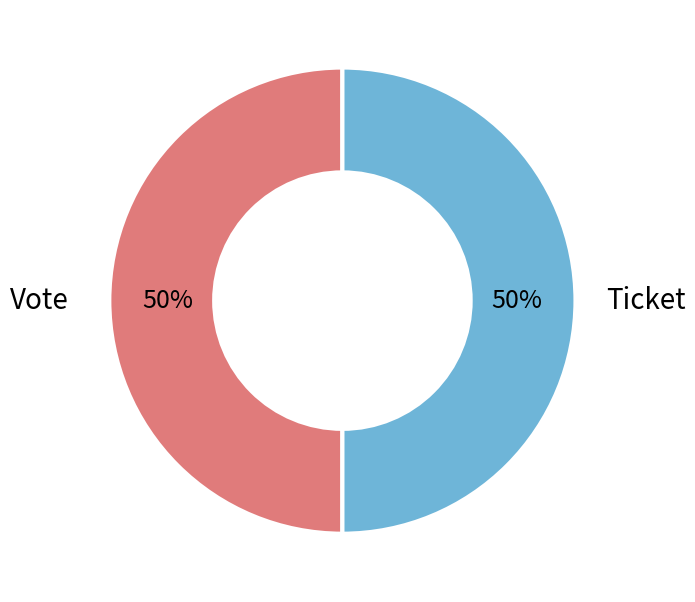

The Ticket slice represents 60% of the pie. True or false?

False